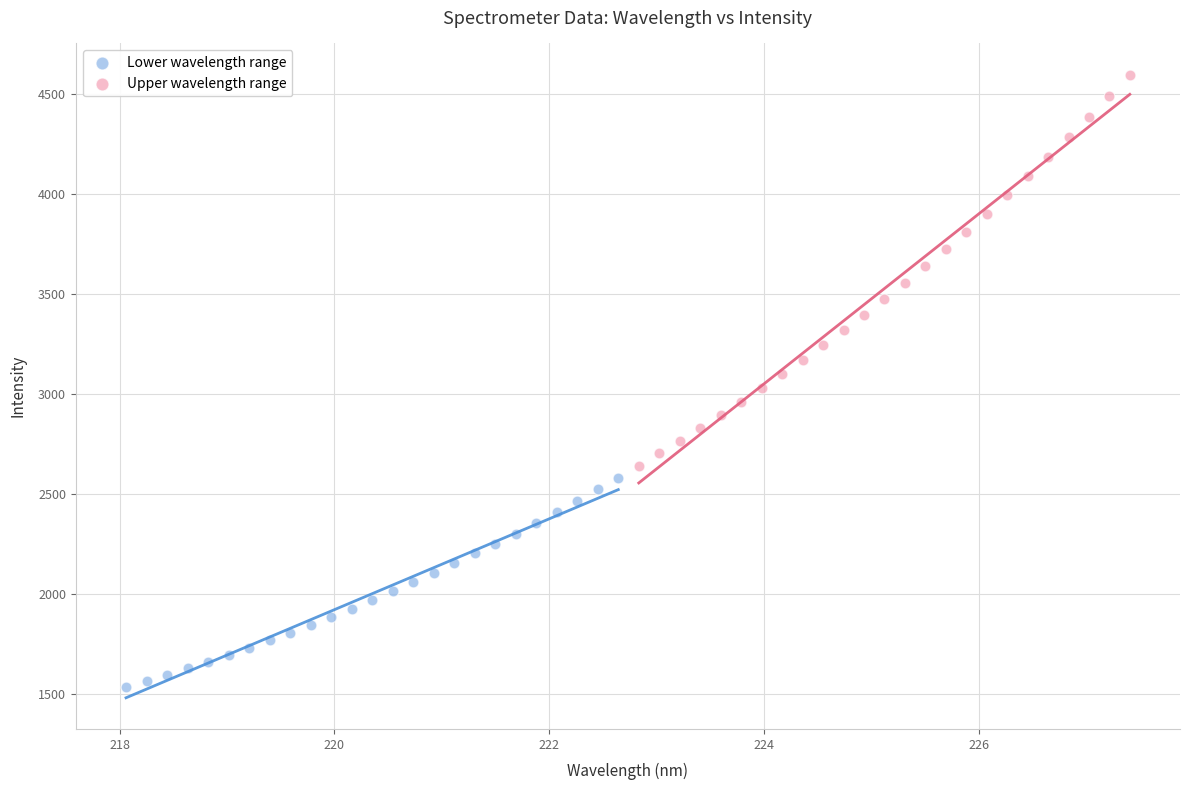

Which series contains the highest Y value?

Upper wavelength range